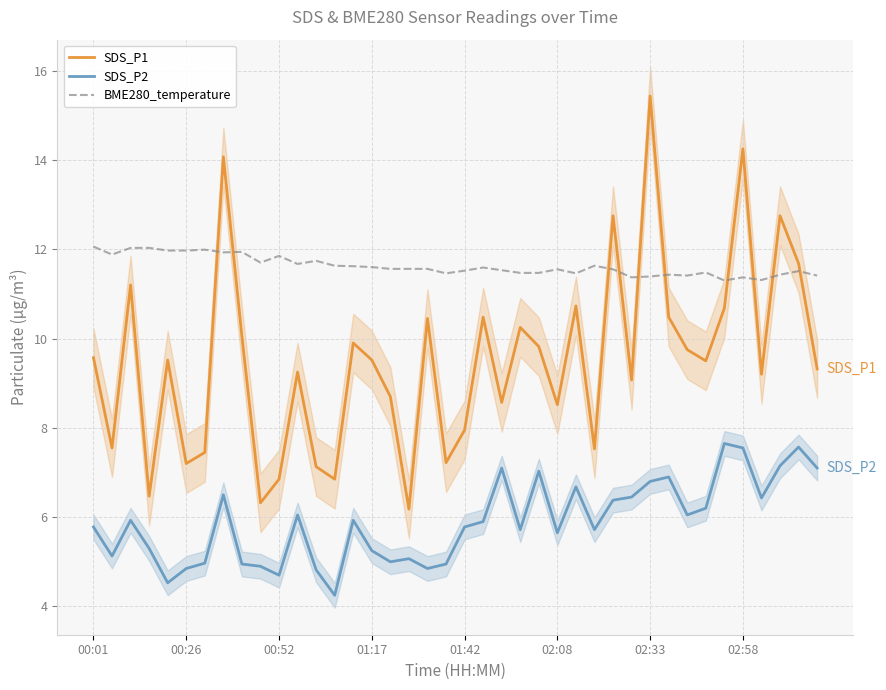

Read the SDS_P1 value at 00:26.

7.2